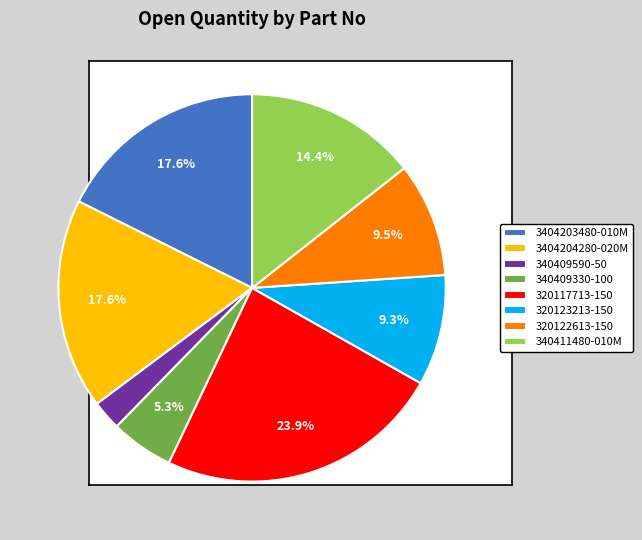

To the nearest percent, what is the average slice percentage?

12%